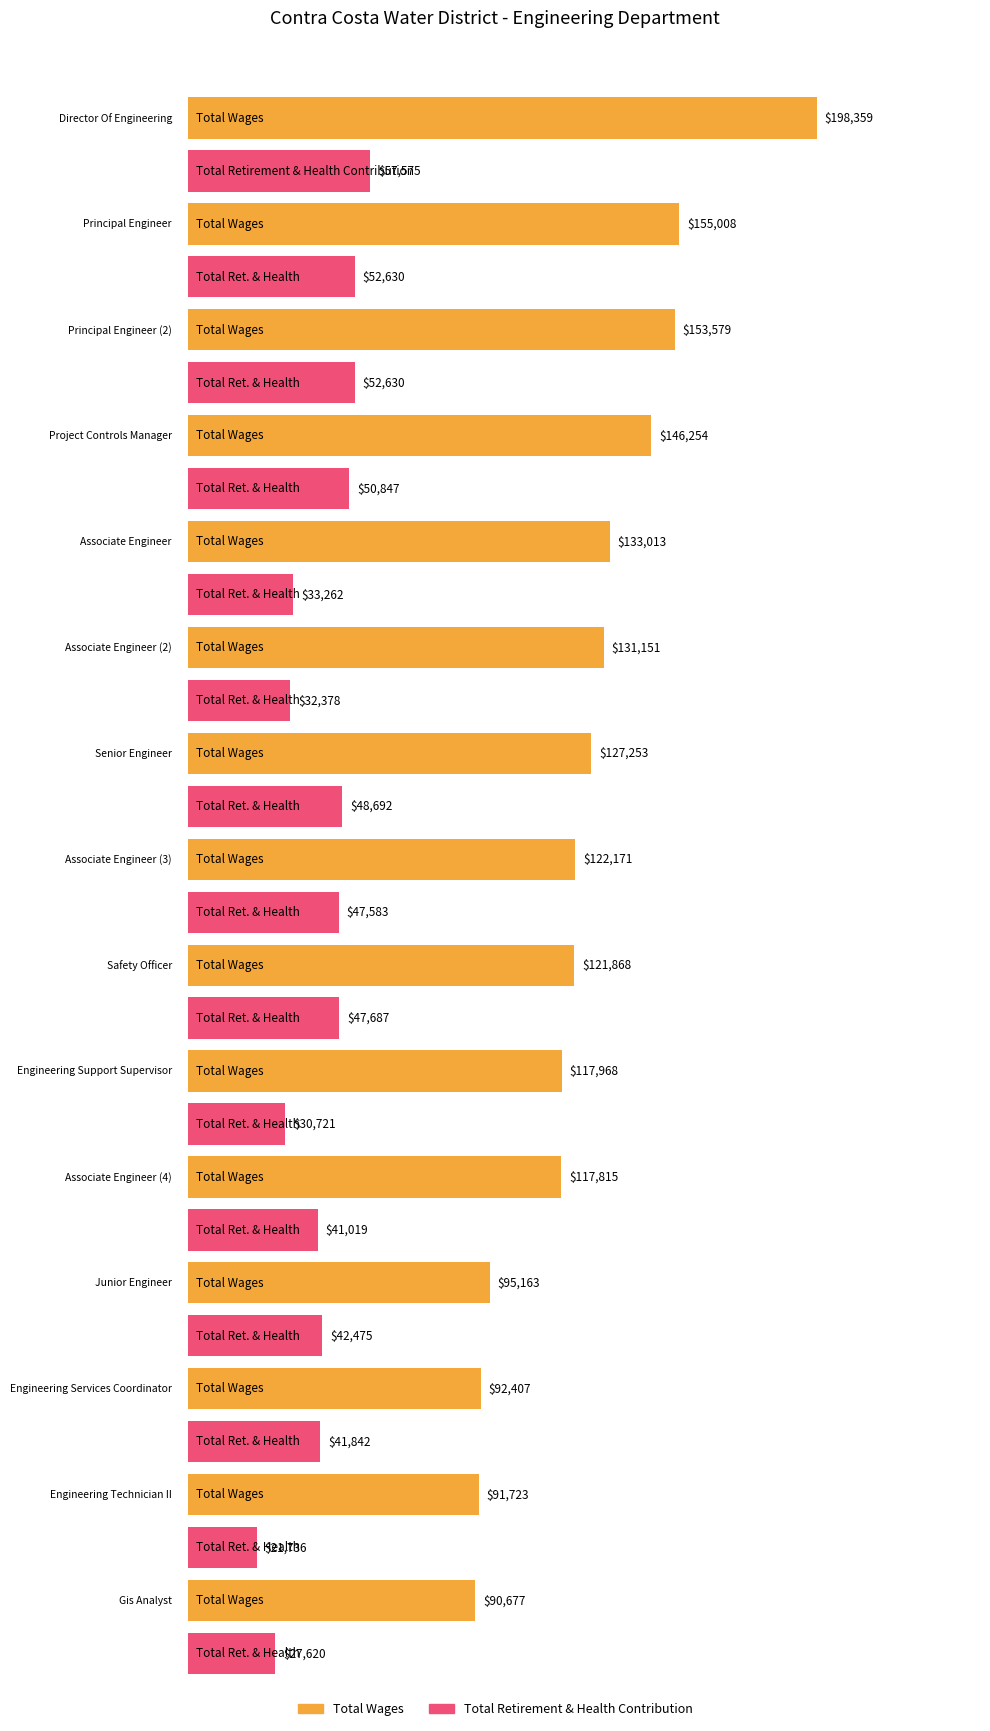

What is the approximate value of Total Retirement & Health Contribution at Director Of Engineering, to the nearest 10?

57580